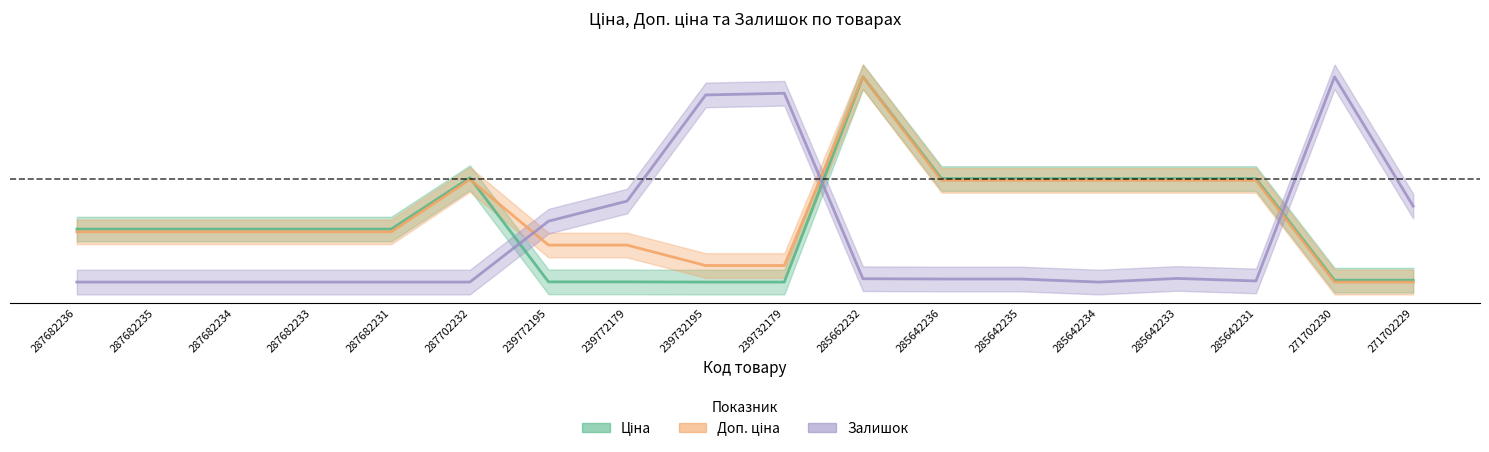

The value of Доп. ціна at 285642233 is 0.7. True or false?

False